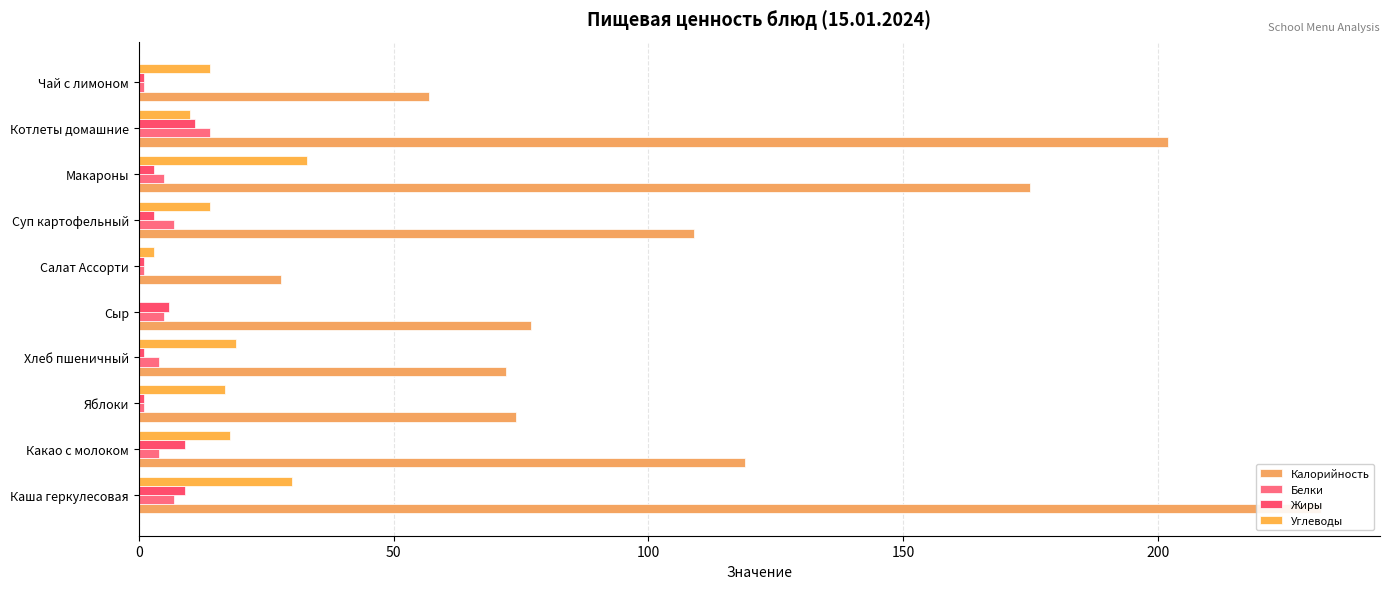

Is it true that Жиры equals 15 at Какао с молоком?

False